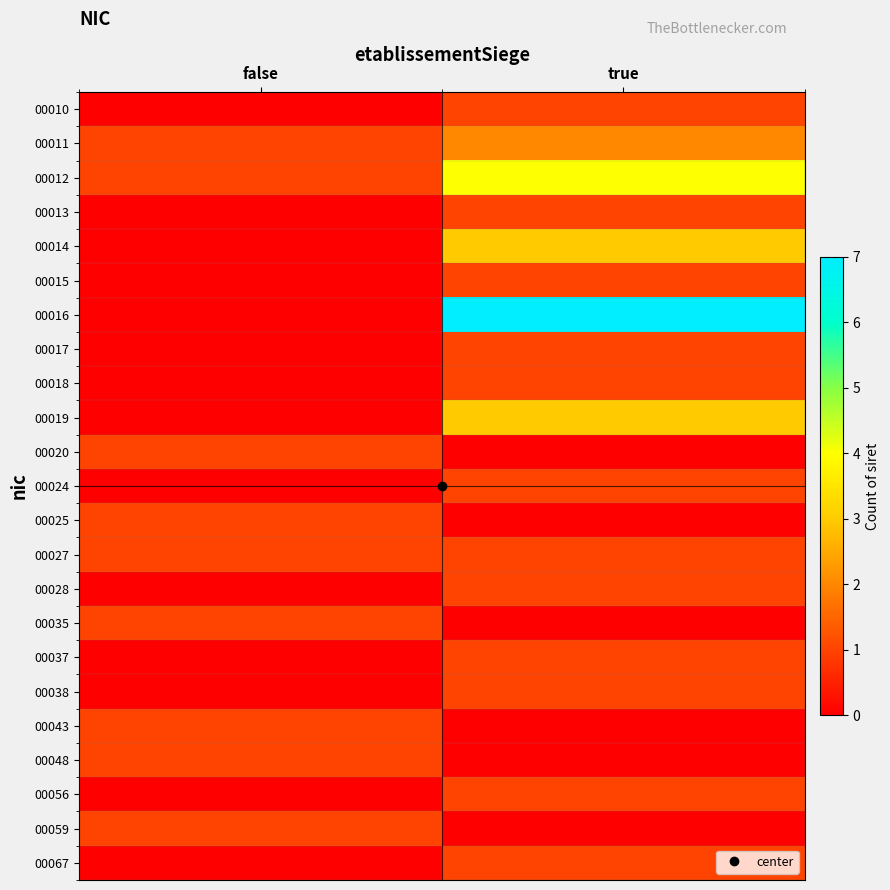

What is the total value across all series at false?

9